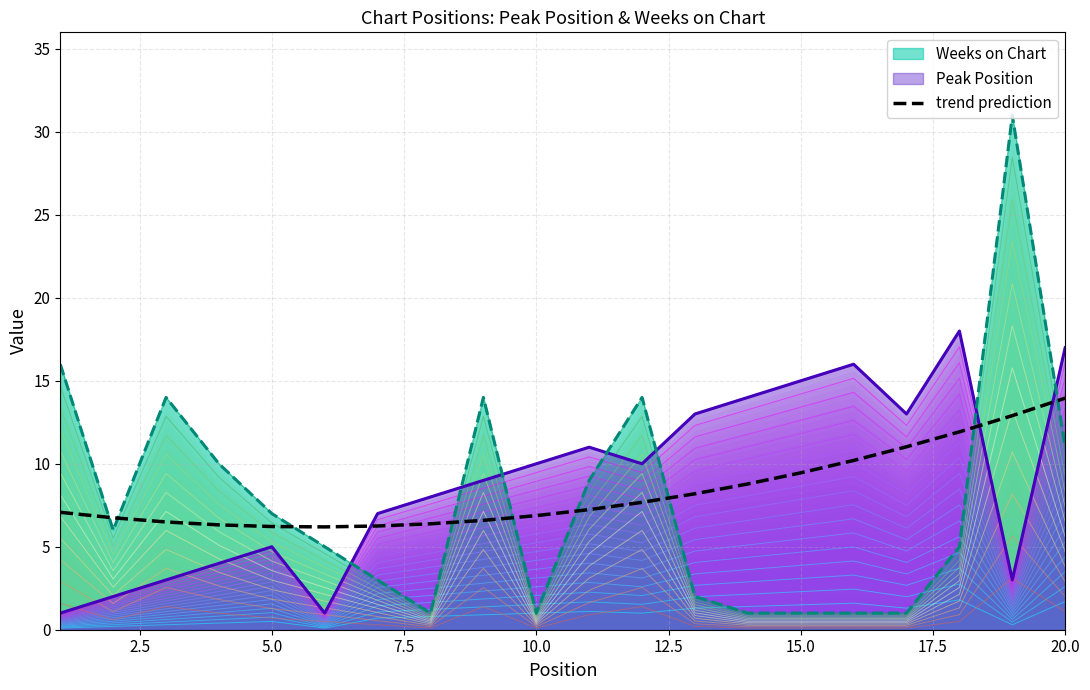

True or false: Peak Position has a value of 6.4 at 20.0.

False